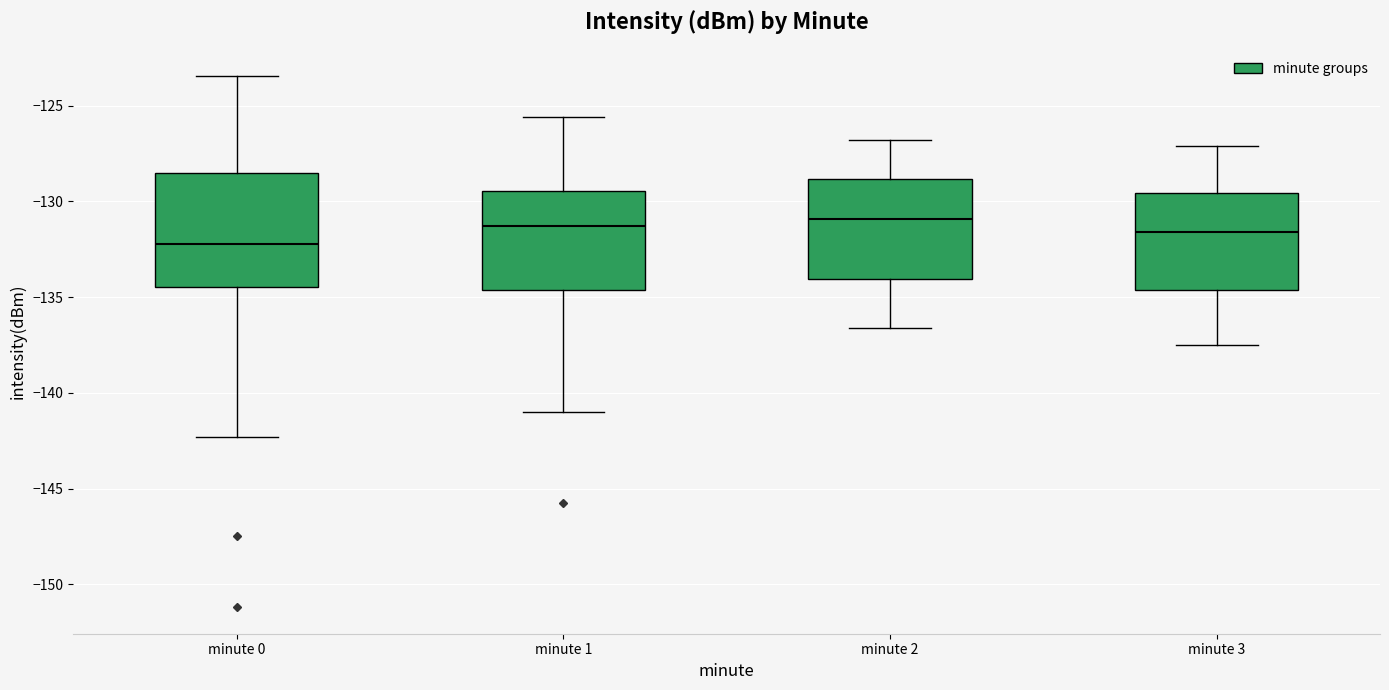

Reading left to right, read every box against the y-axis: the position of its median line, the range the box covers, and the ends of its whiskers. The values are not printed on the chart, so give them approximately, as read against the axis.

minute 0: median -132.0, box -134.5 to -128.5, whiskers -142.5 to -123.5
minute 1: median -131.5, box -134.5 to -129.5, whiskers -141.0 to -125.5
minute 2: median -131.0, box -134.0 to -129.0, whiskers -136.5 to -127.0
minute 3: median -131.5, box -134.5 to -129.5, whiskers -137.5 to -127.0